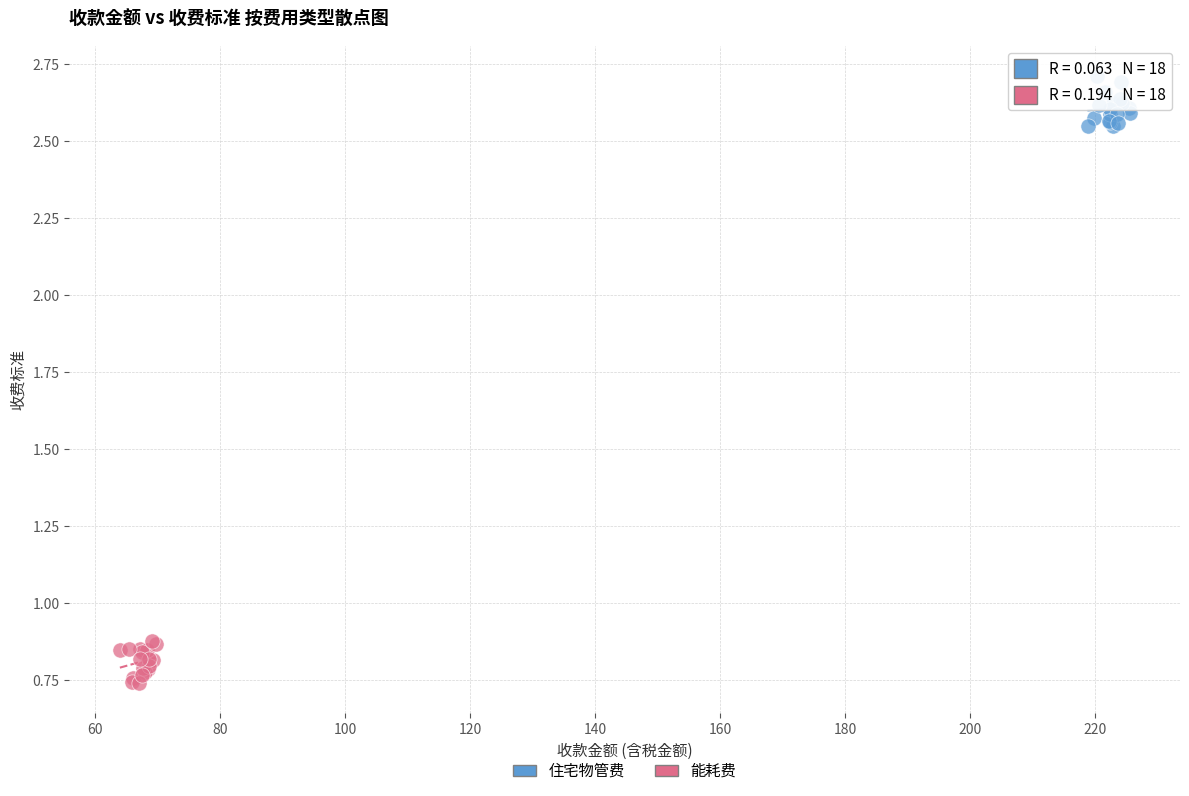

Which series reaches the maximum Y coordinate?

住宅物管费